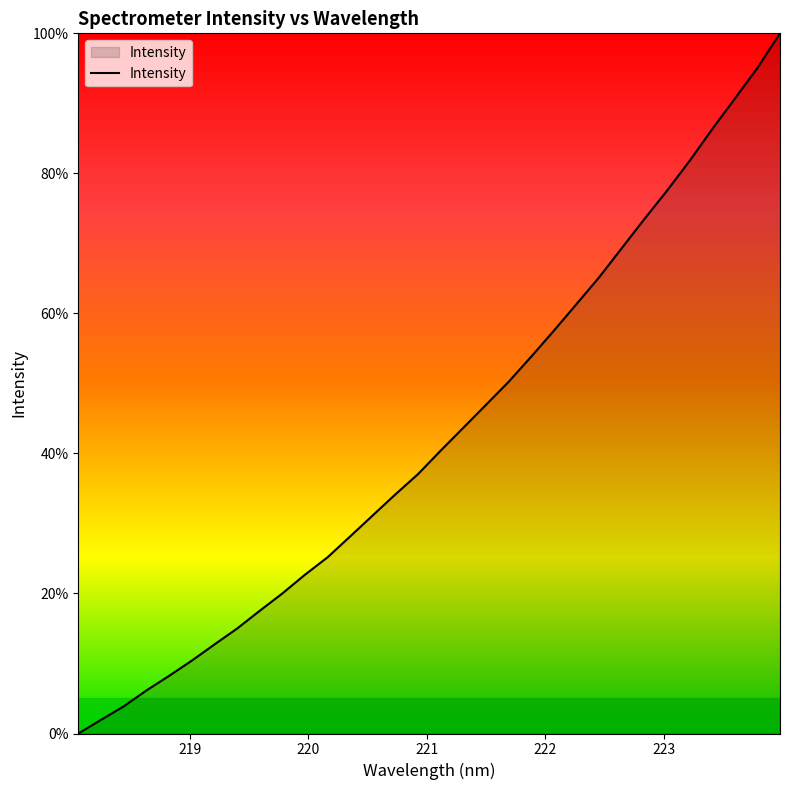

How many distinct data groups are displayed?

1